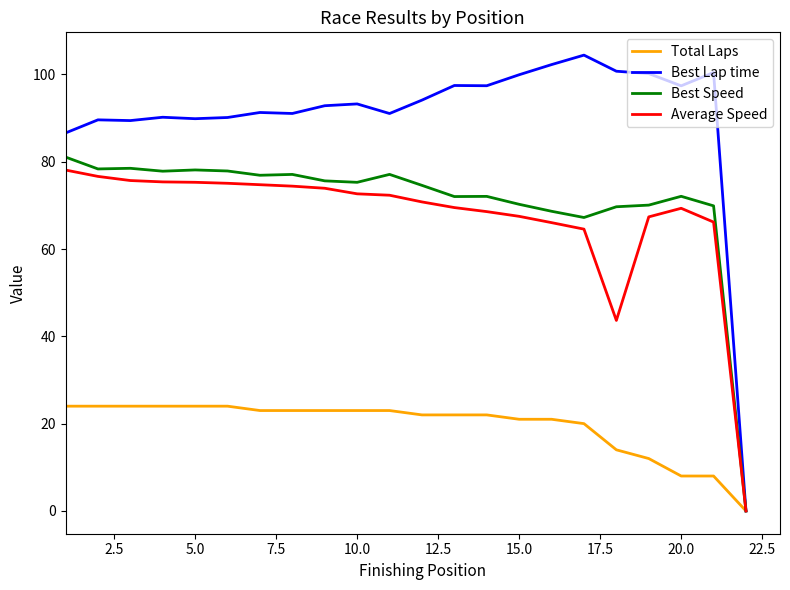

List the series in order of their peak value, lowest first.

Total Laps, Average Speed, Best Speed, Best Lap time